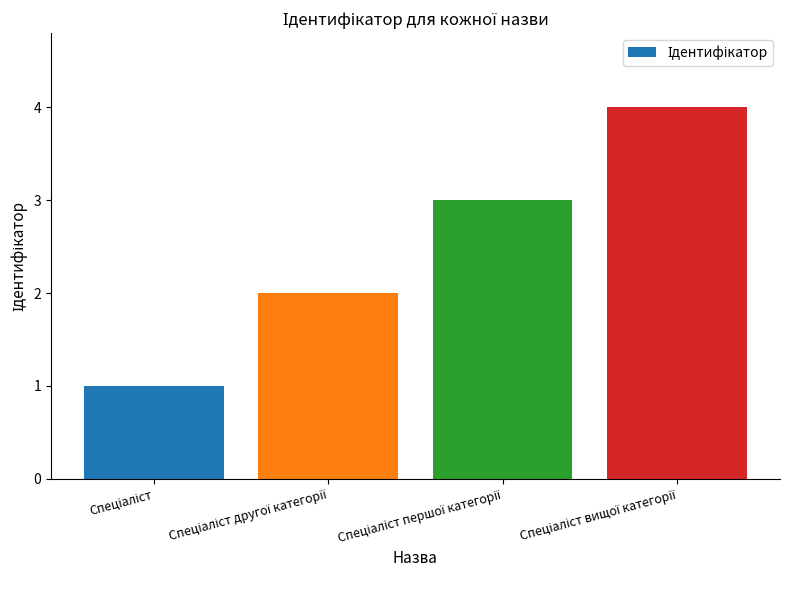

What is the sum of all values?

10